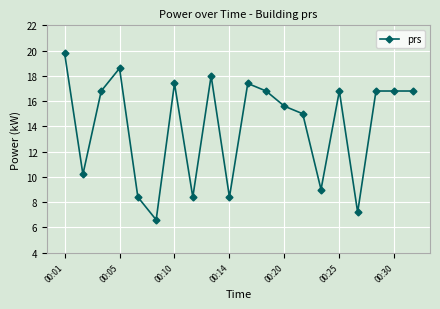

Reading left to right, list all the values displayed in this chart.

19.8	10.2	16.8	18.6	8.4	6.6	17.4	8.4	18.0	8.4	17.4	16.8	15.6	15.0	9.0	16.8	7.2	16.8	16.8	16.8